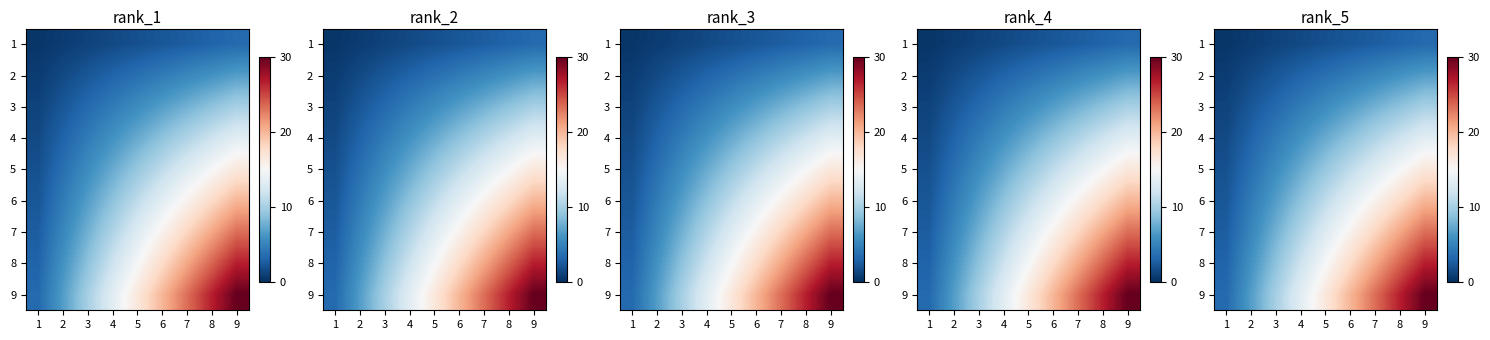

Which series has the largest total across all categories?

9